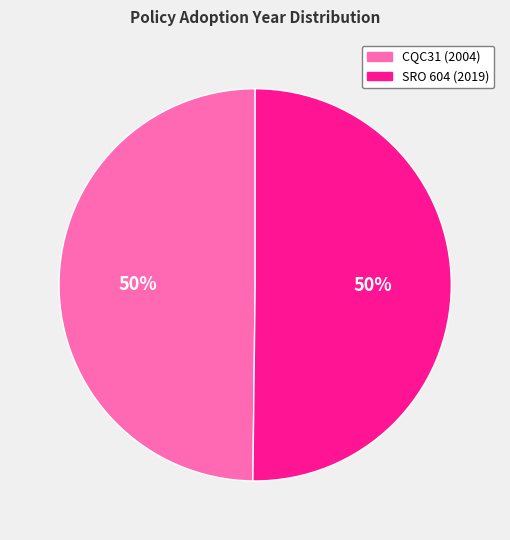

How many segments does this pie chart have?

2